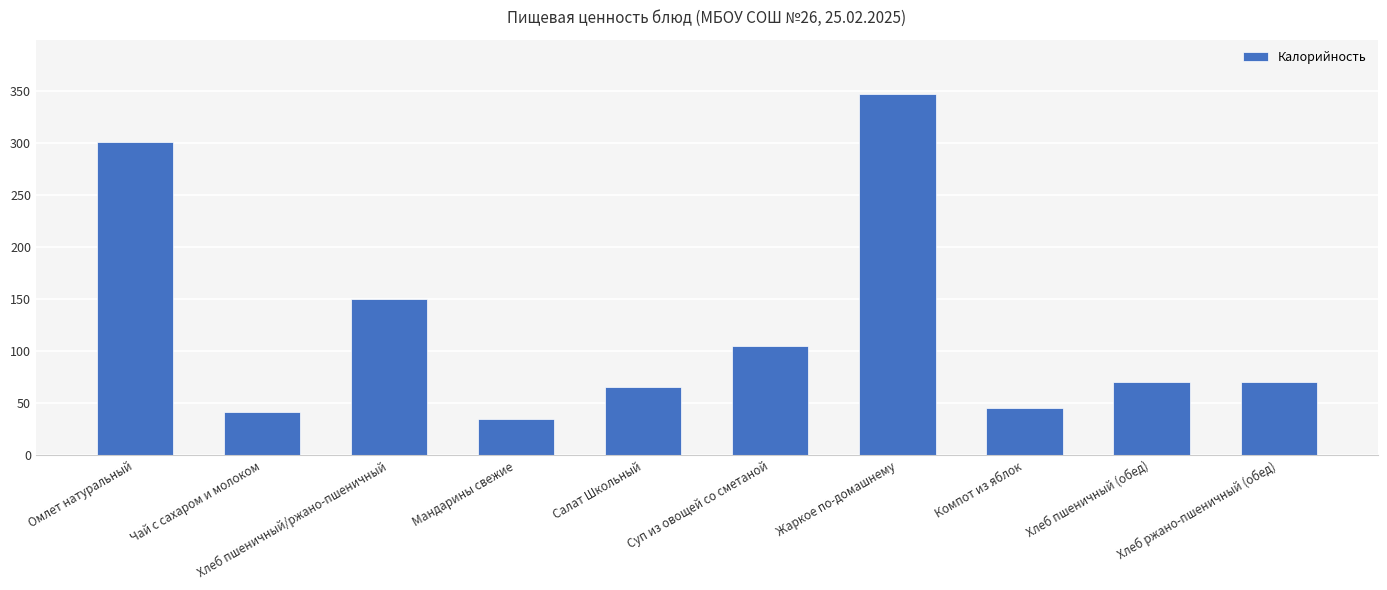

At which category does the chart reach its peak across all series?

Жаркое по-домашнему